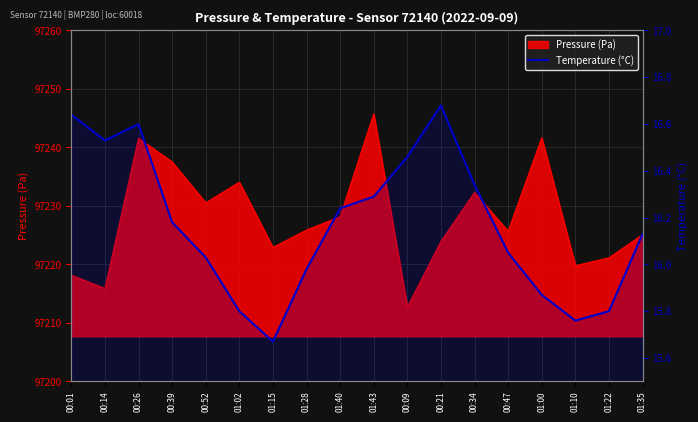

Is it true that the value at 00:01 is 3.9?

False